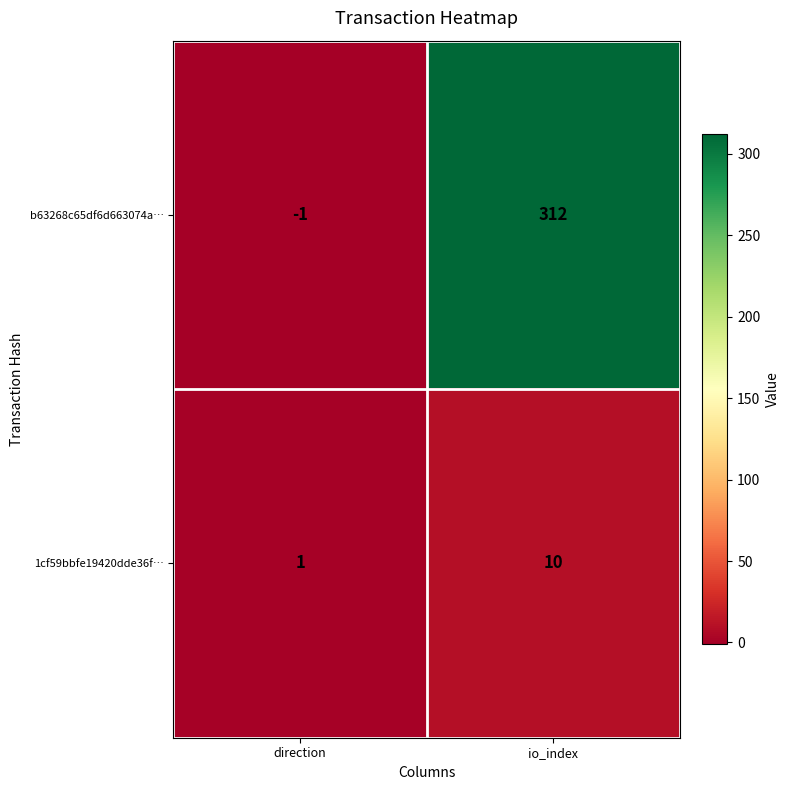

What is the greatest value displayed?

312